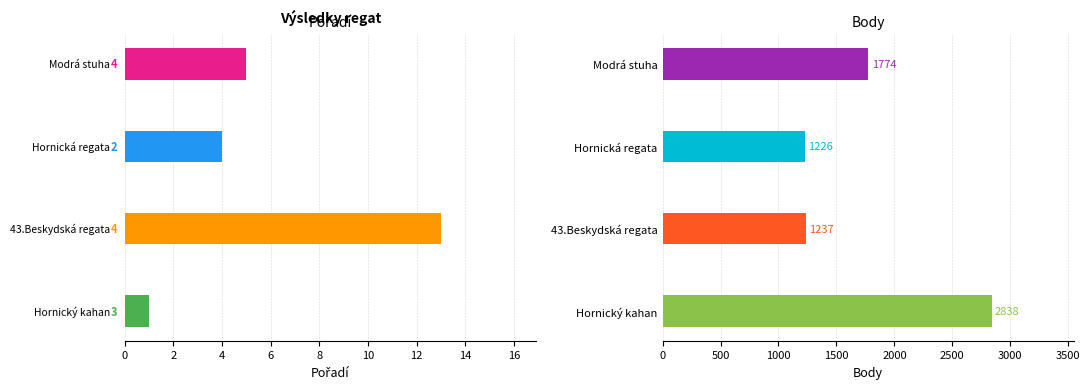

How many groups of bars are there?

4